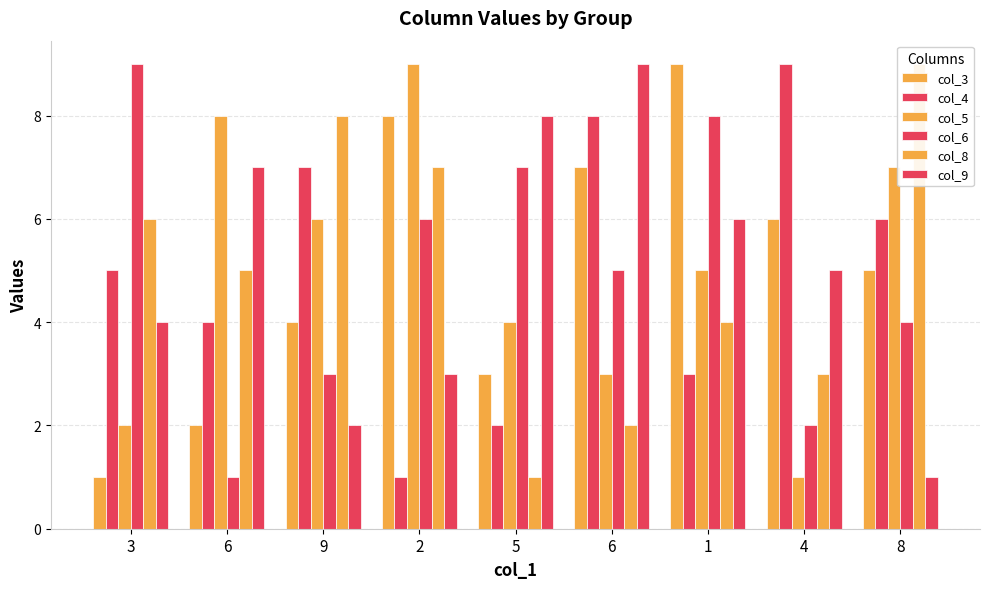

At which category does the chart reach its minimum across all series?

3